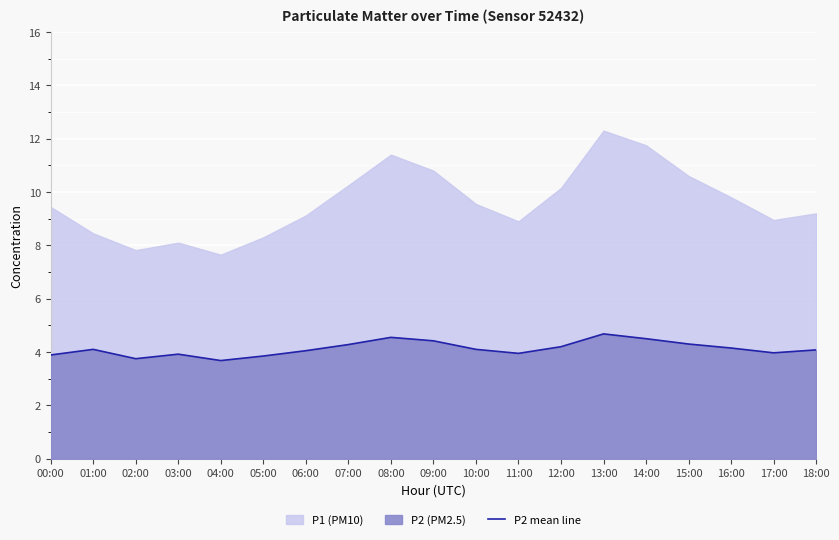

What is the average value?

4.1